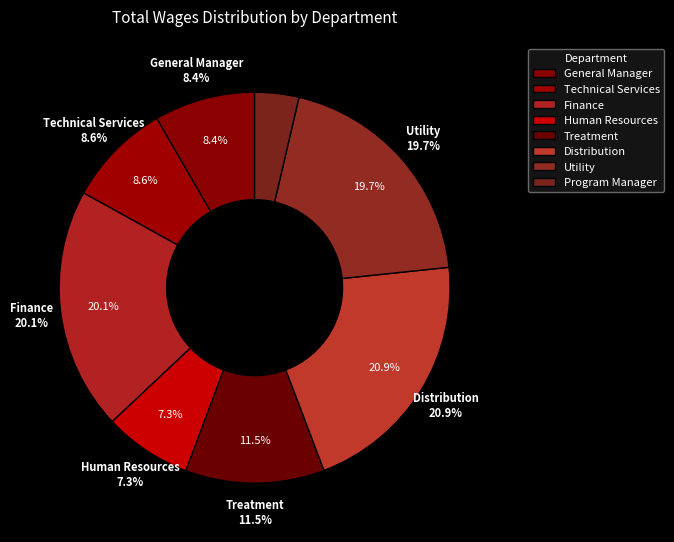

Does General Manager account for over 50% of the chart?

No